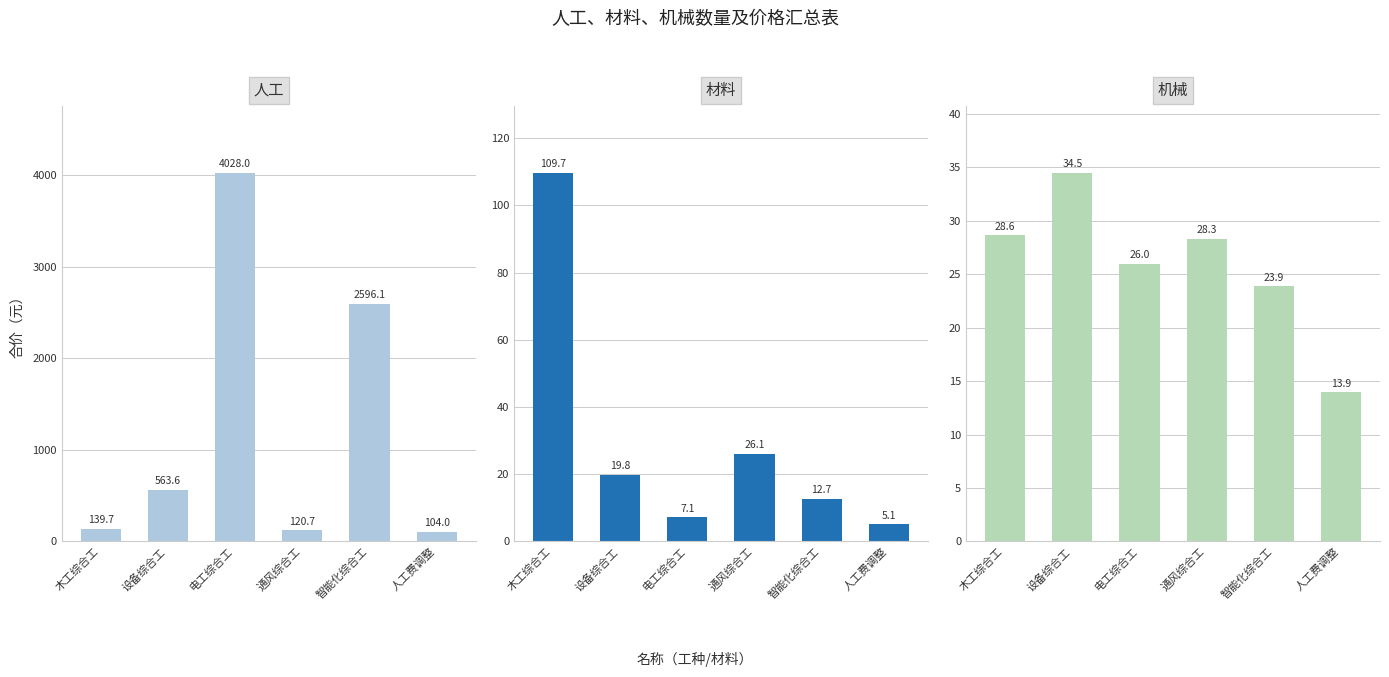

What is the lowest value of the 人工 series?

104.0